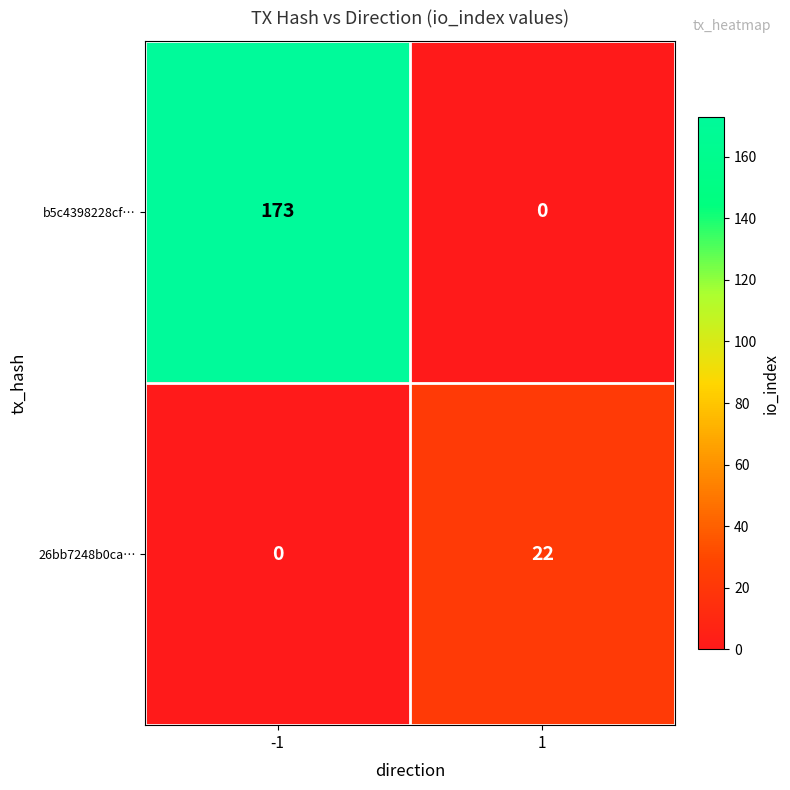

At which category is the sum across all series the highest?

-1